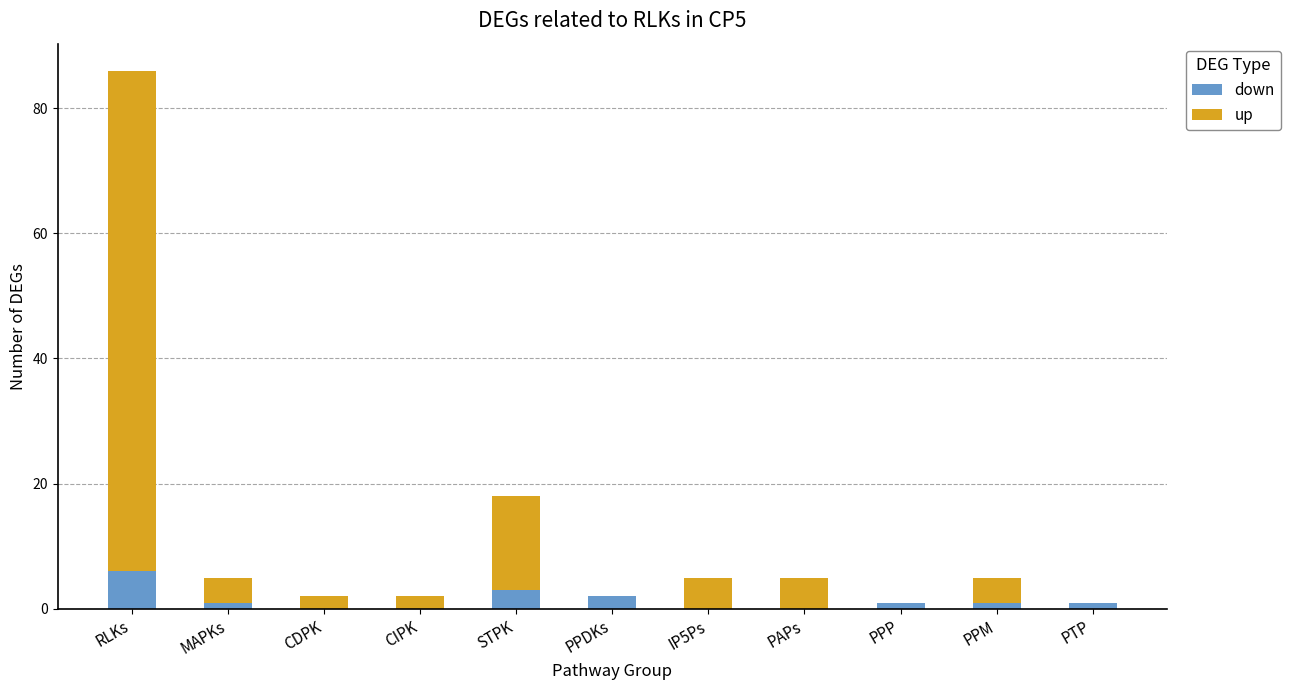

Are the bars horizontal?

No